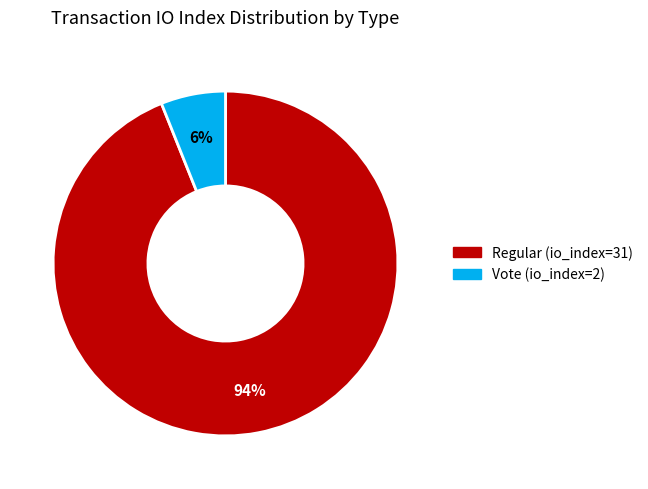

Do Vote (io_index=2) and Regular (io_index=31) together represent more than half of the pie?

Yes